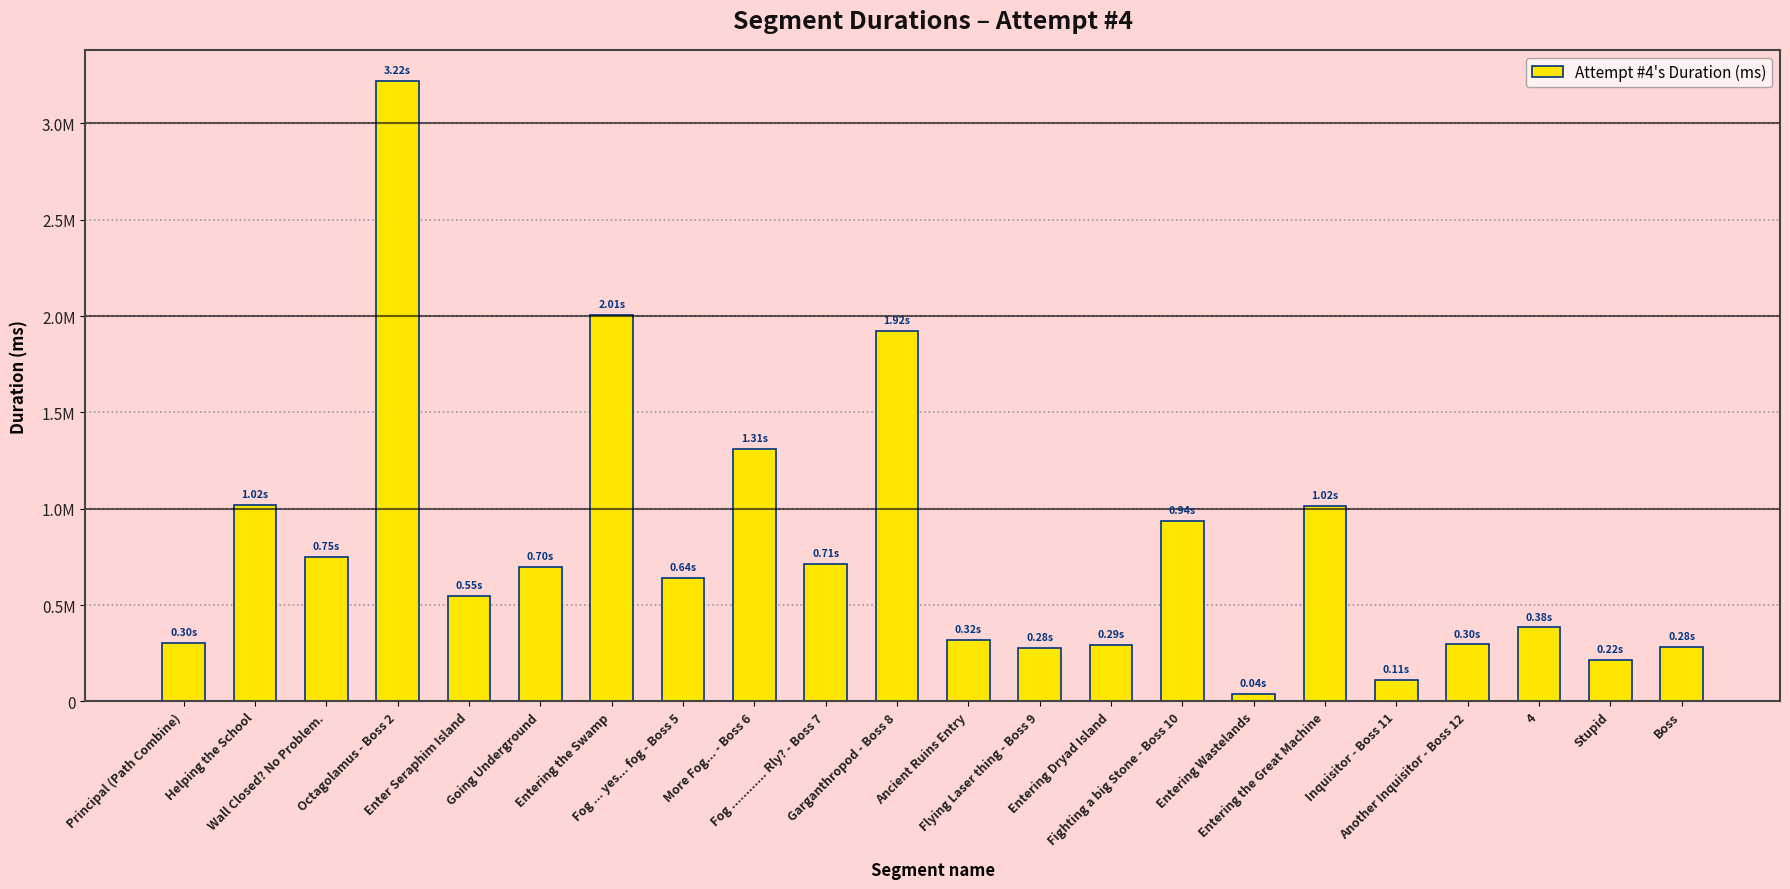

Are the bars horizontal?

No